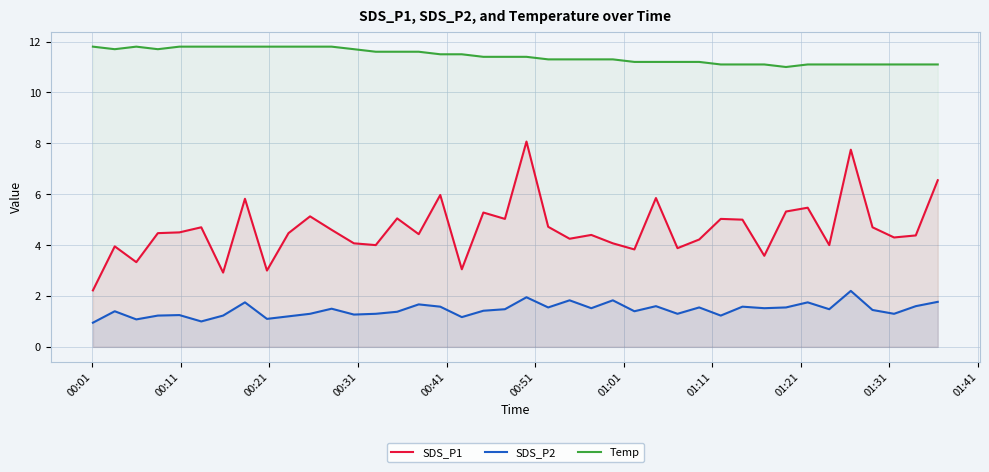

Rank the series by their average value, from highest to lowest.

Temp, SDS_P1, SDS_P2